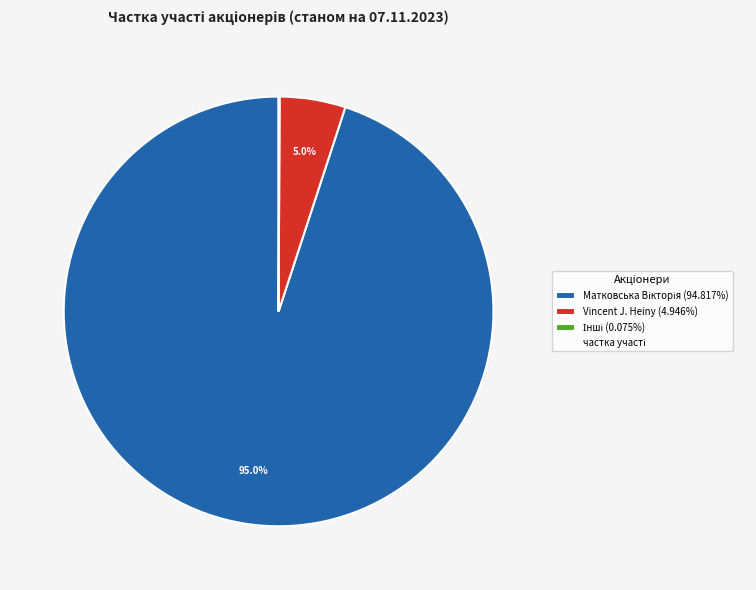

Is there a majority slice in this chart?

Yes